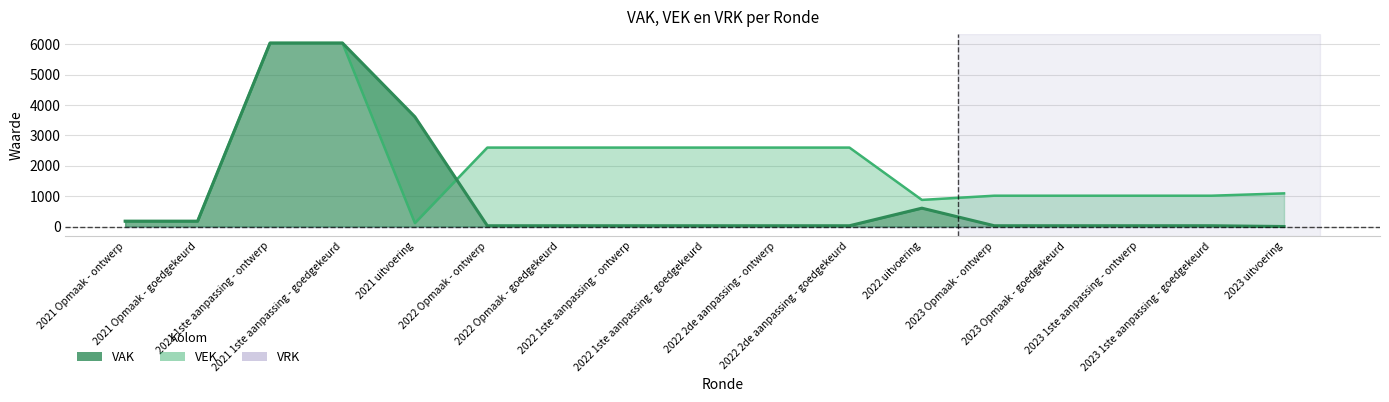

In VAK (line), how many points are higher than both neighbors (excluding endpoints)?

1